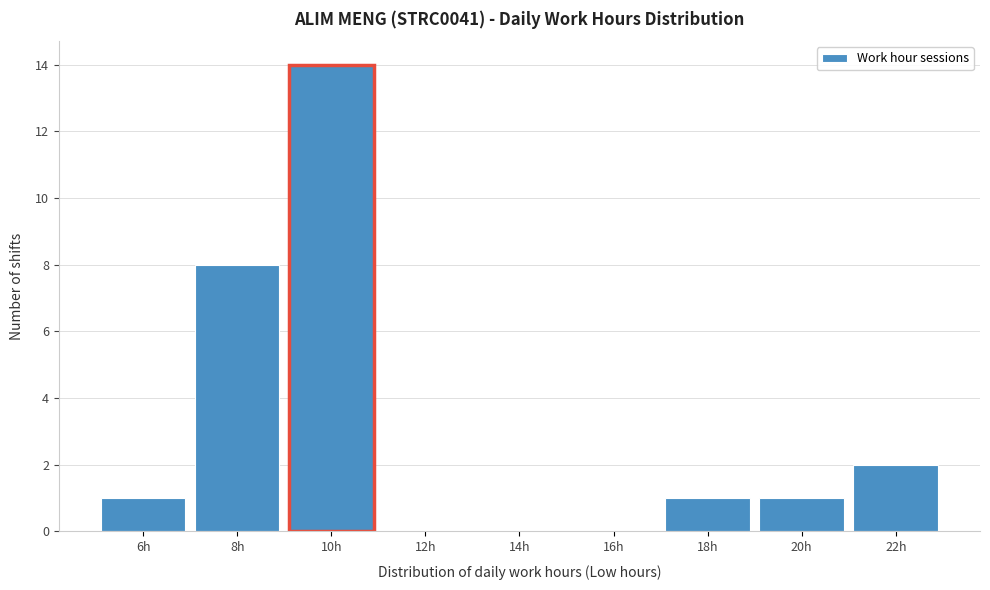

Reading left to right, transcribe all the data shown in this chart.

6h=1	8h=8	10h=14	12h=0	14h=0	16h=0	18h=1	20h=1	22h=2